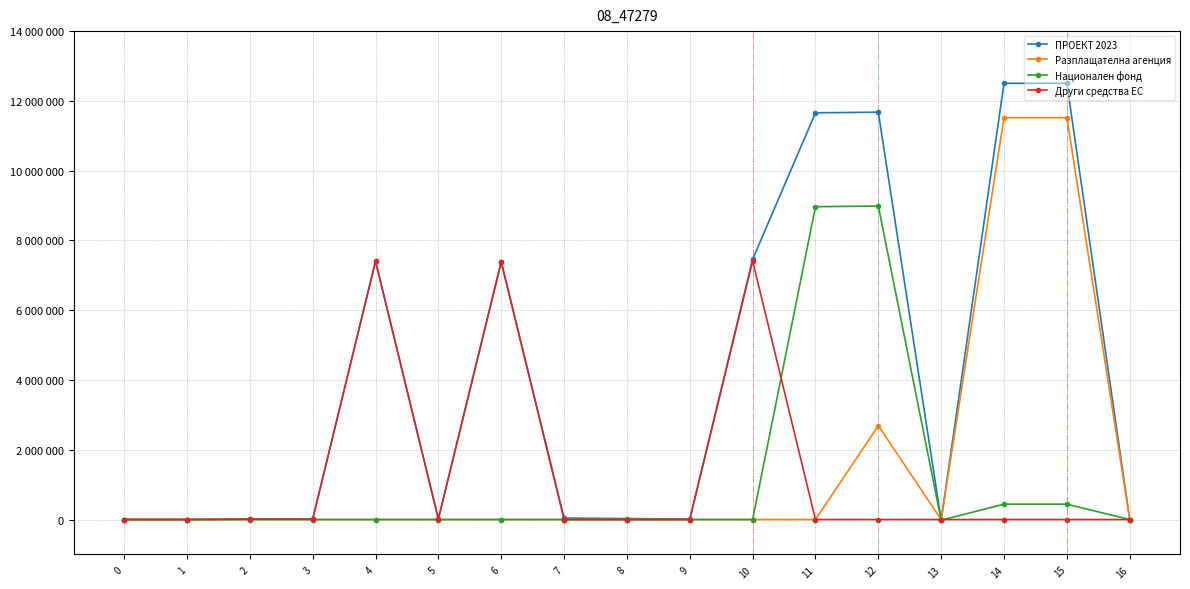

Where is the first local maximum for Други средства ЕС?

4